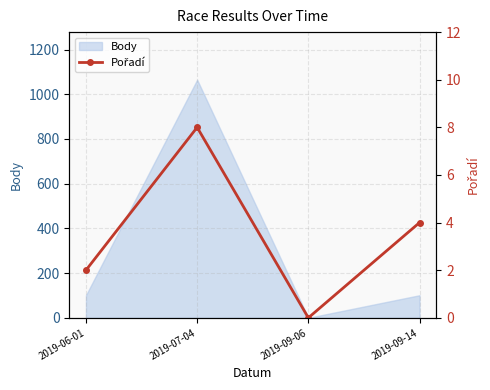

What position from the right is 2019-06-01?

4